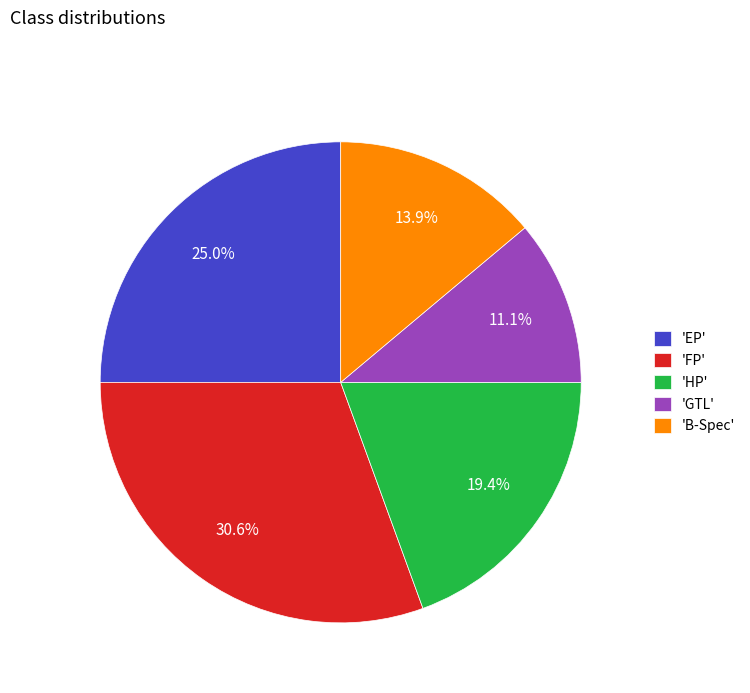

How many slices are in this pie chart?

5